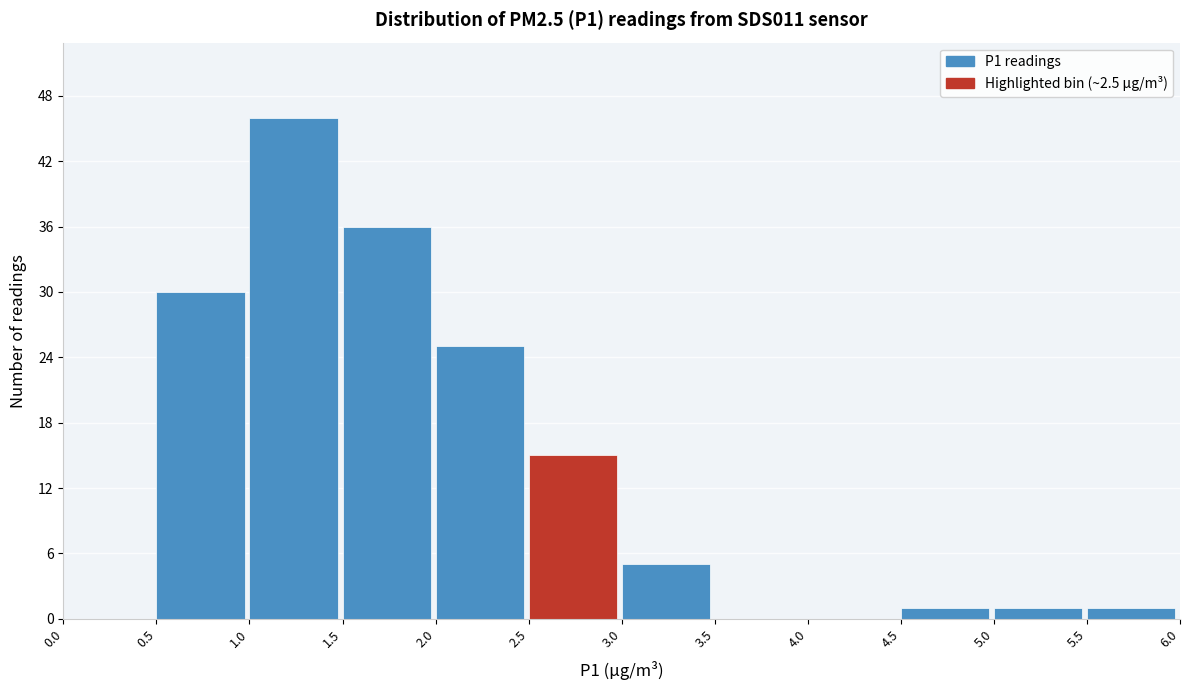

How tall is the bar that spans 5.5 to 6.0 on the x-axis? The values are not printed on the chart, so give them approximately, as read against the axis.

1